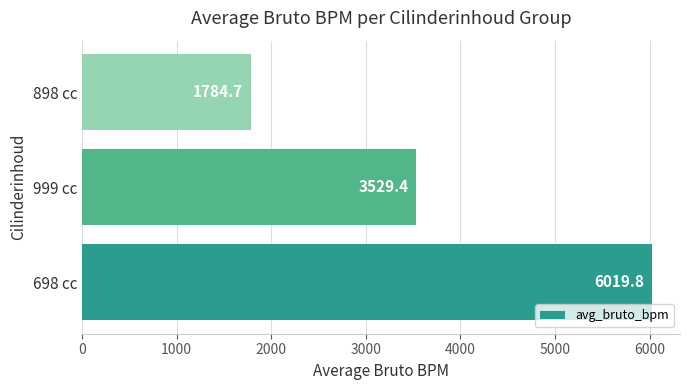

What is the maximum value shown in the chart?

6019.8